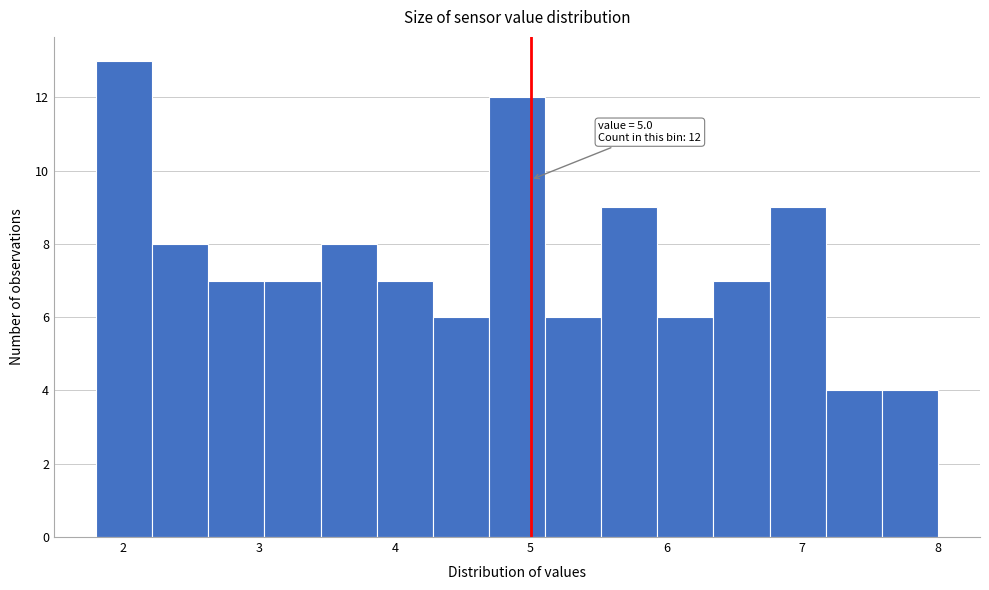

Which range on the x-axis has the tallest bar?

1.8 to 2.2